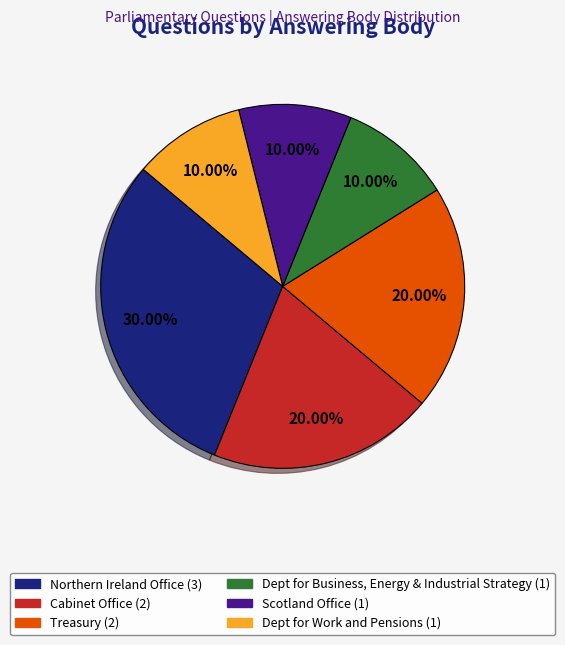

Does any single category account for the majority?

No